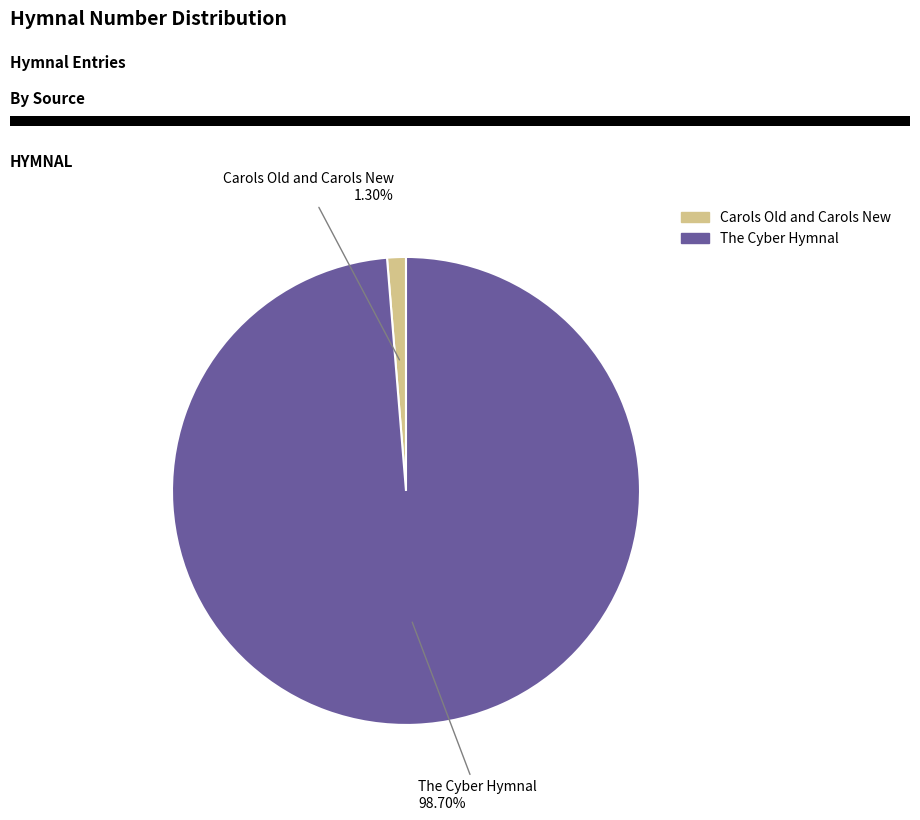

Between The Cyber Hymnal and Carols Old and Carols New, which is larger?

The Cyber Hymnal